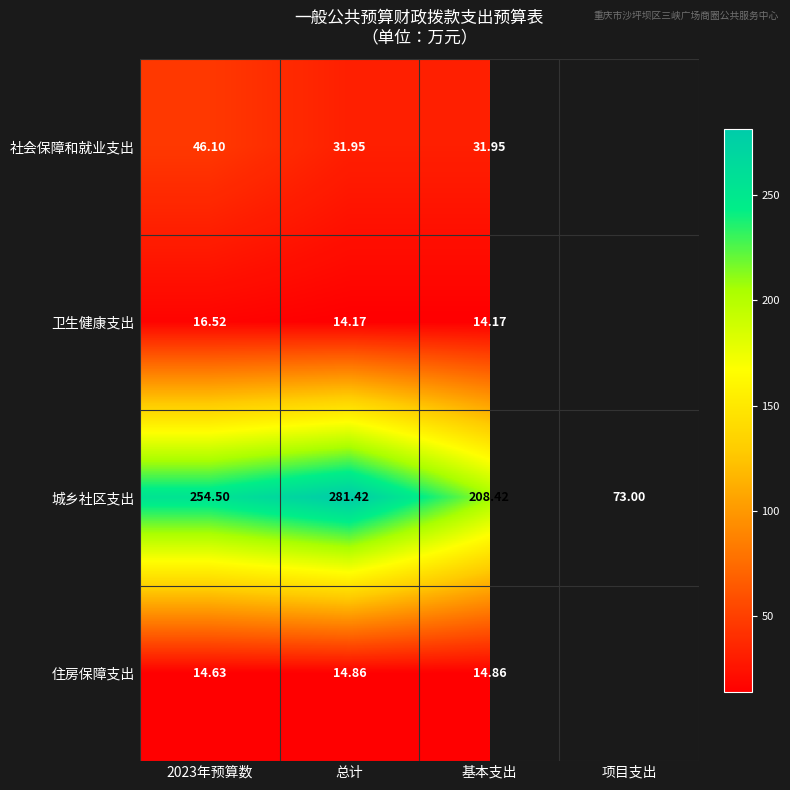

At which category does the chart reach its peak across all series?

总计